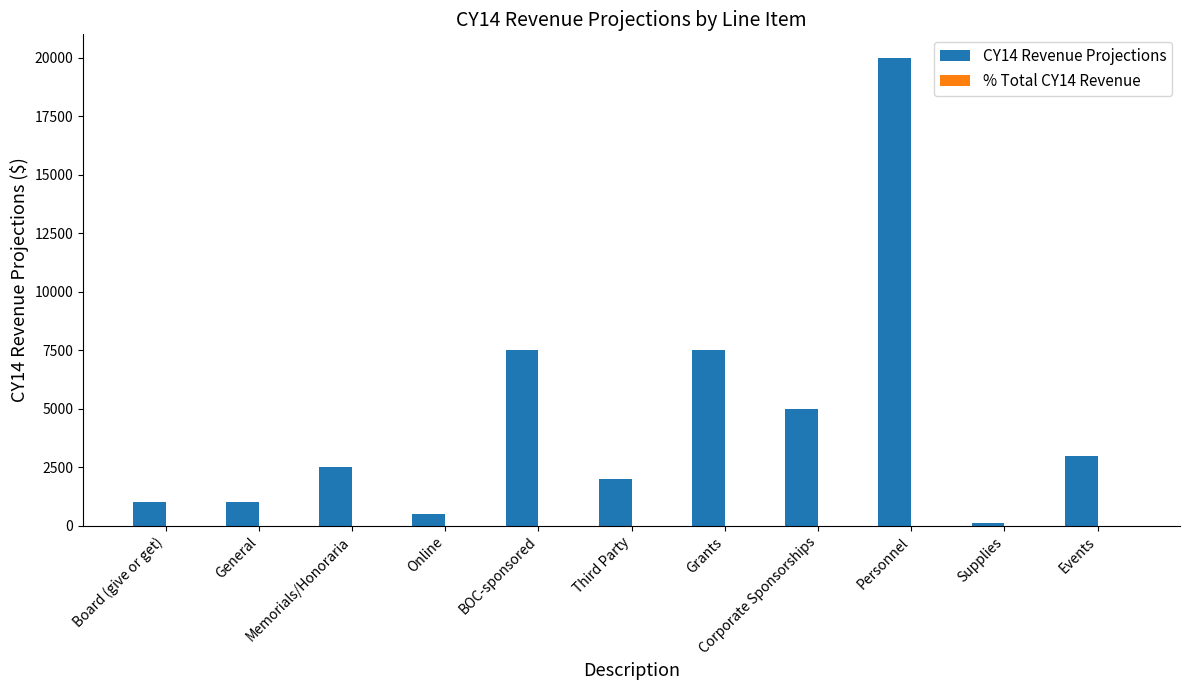

What is the total value across all series at Grants?

7500.1